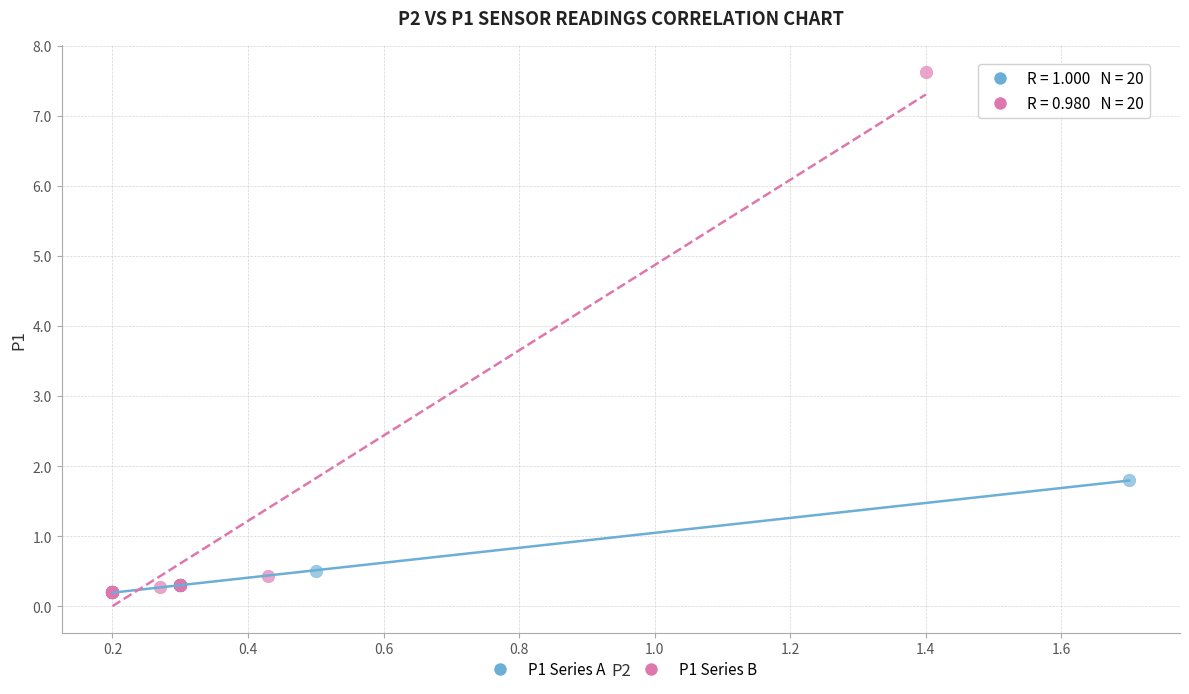

Which series contains the highest Y value?

P1 Series B